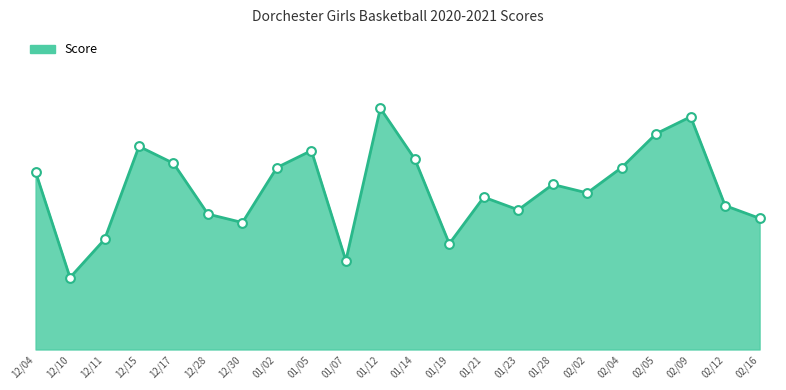

Does the chart have visible grid lines?

No